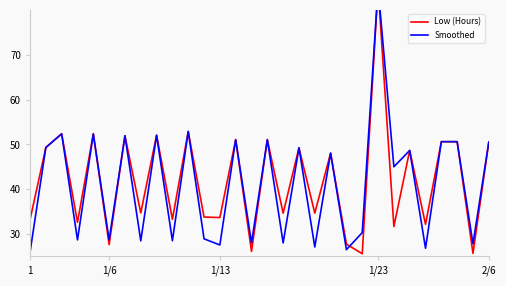

The Low (Hours) series shows 6.6 at 5. True or false?

False